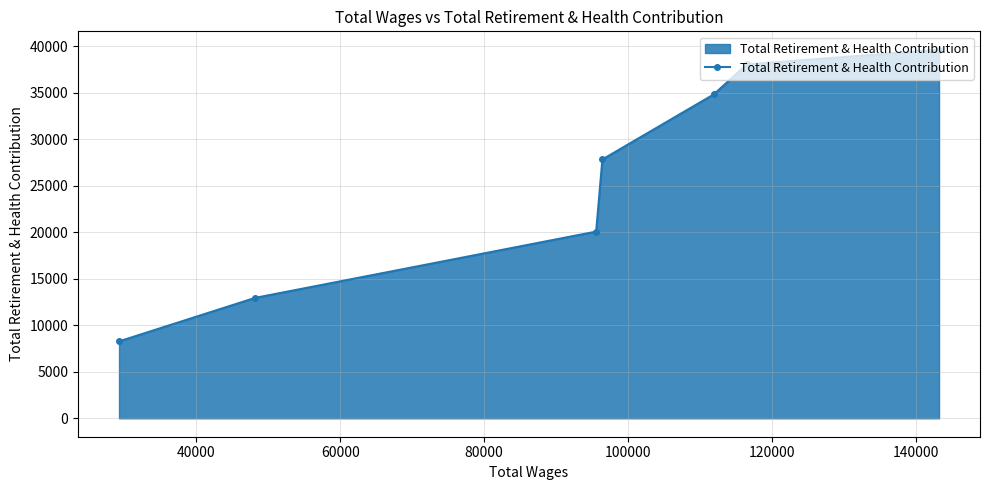

True or false: there are more than 1 points higher than both neighbors.

False